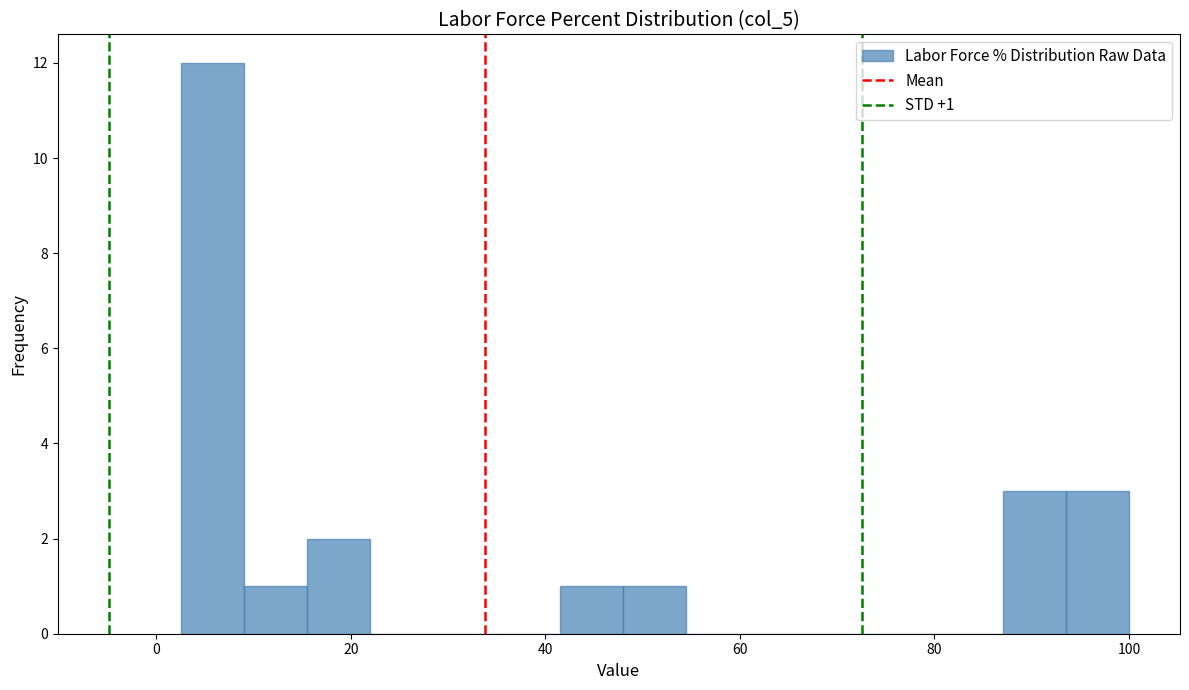

Read against the x-axis, roughly where is the centre of the tallest bar?

6